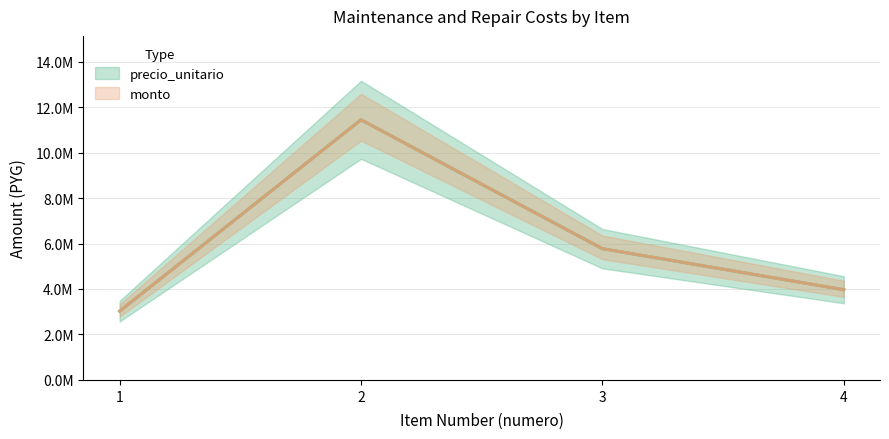

What is the sum of the precio_unitario values at 3 and 4?

9741500